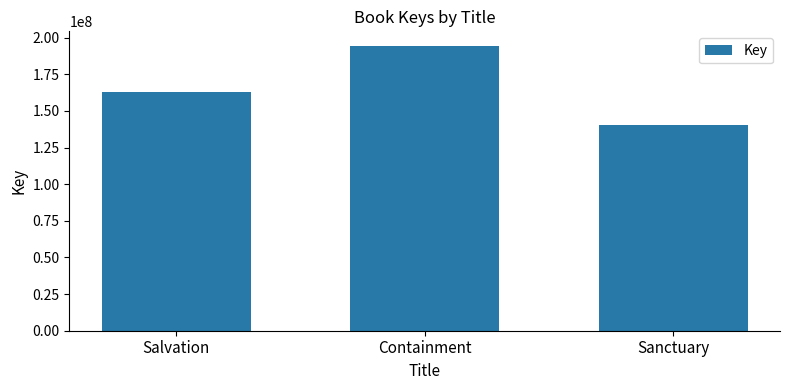

How many bars are there in total?

3